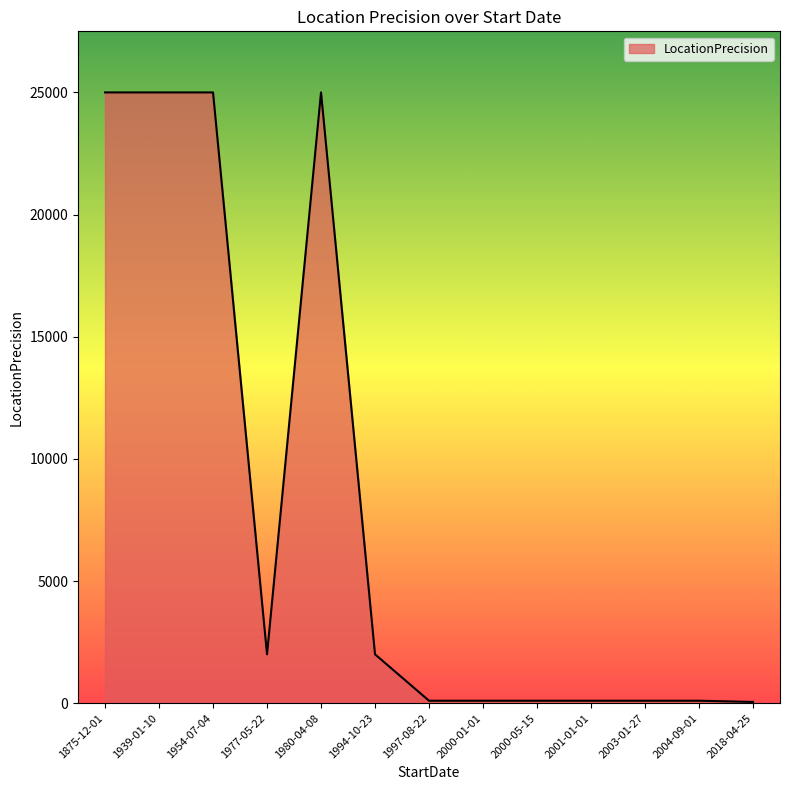

Is it true that the value at 1980-04-08 is 34945?

False